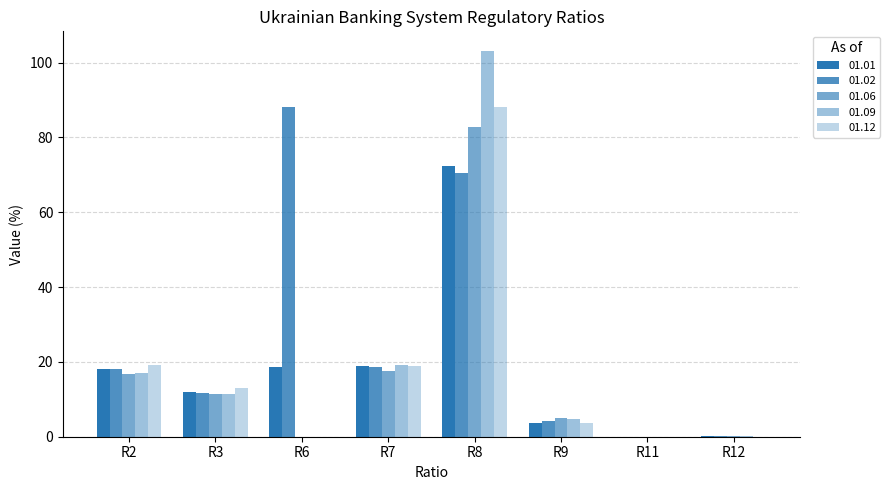

What is the total value across all series at R12?

0.9